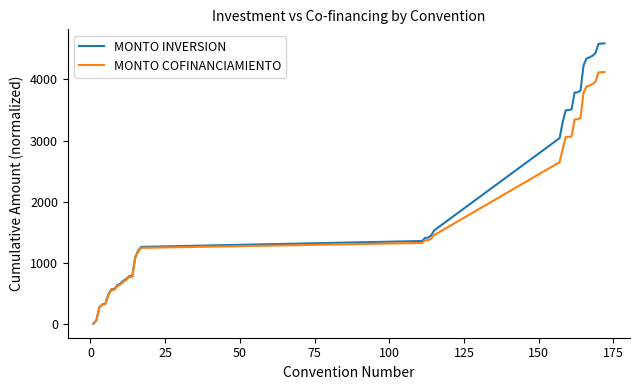

Which series has the widest spread of values?

MONTO INVERSION